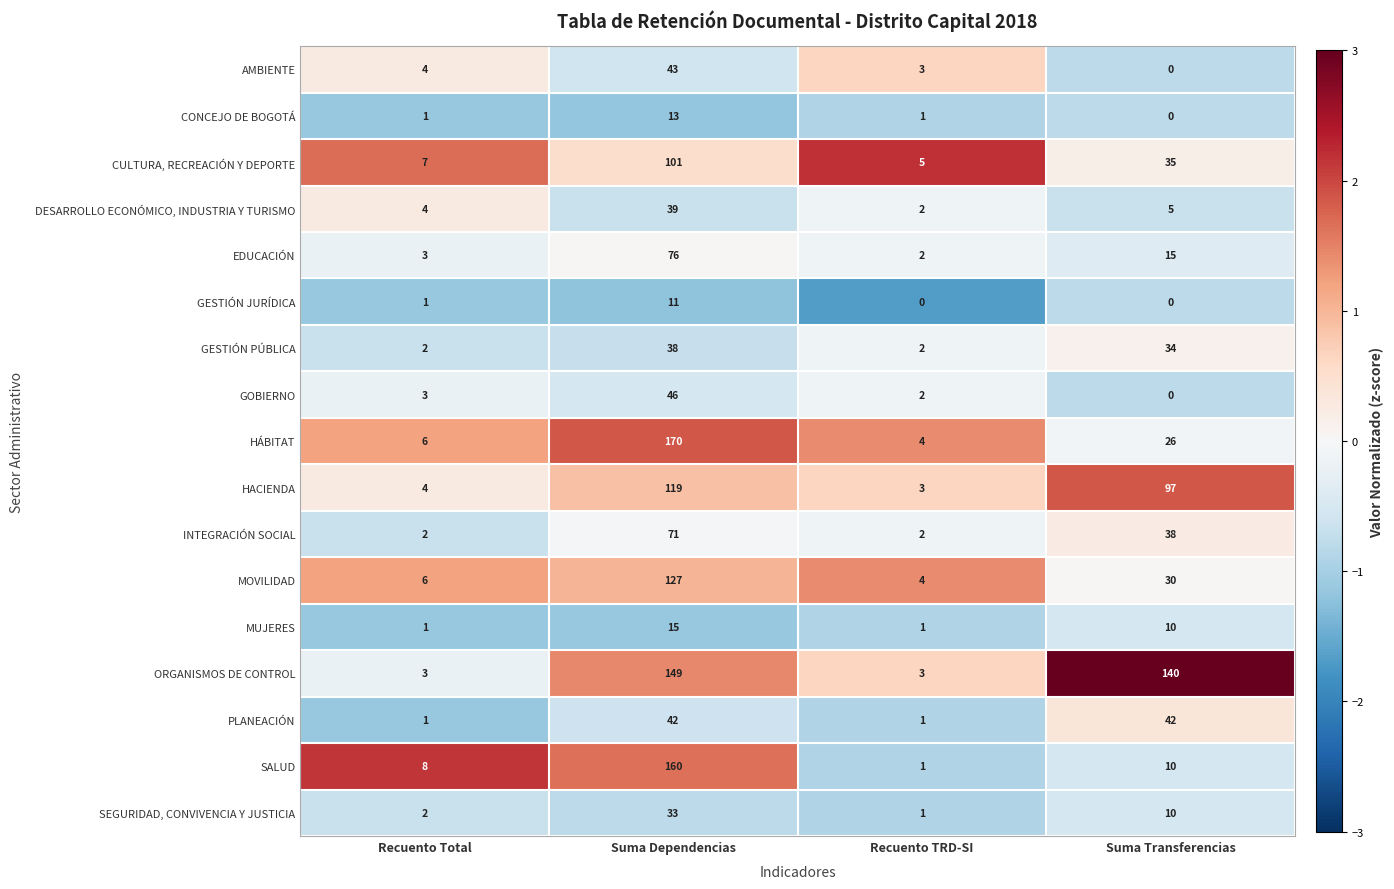

Is it true that SALUD equals 10 at Suma Transferencias?

True